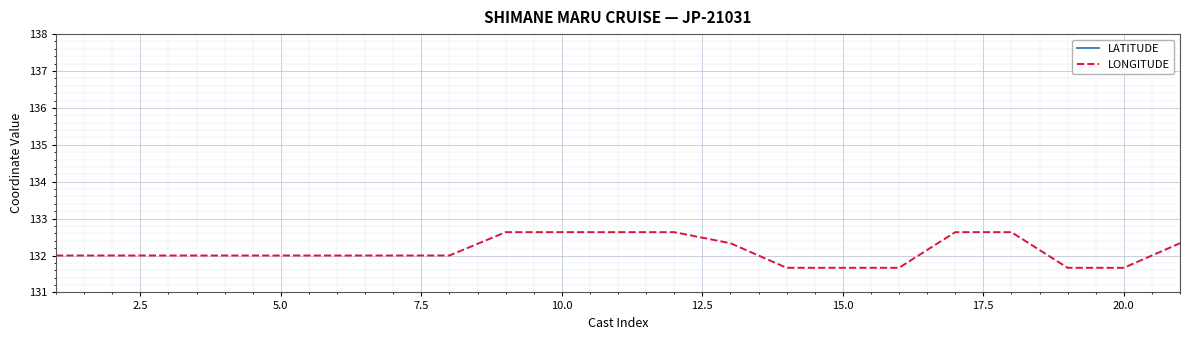

True or false: LONGITUDE and LATITUDE intersect in this chart.

False